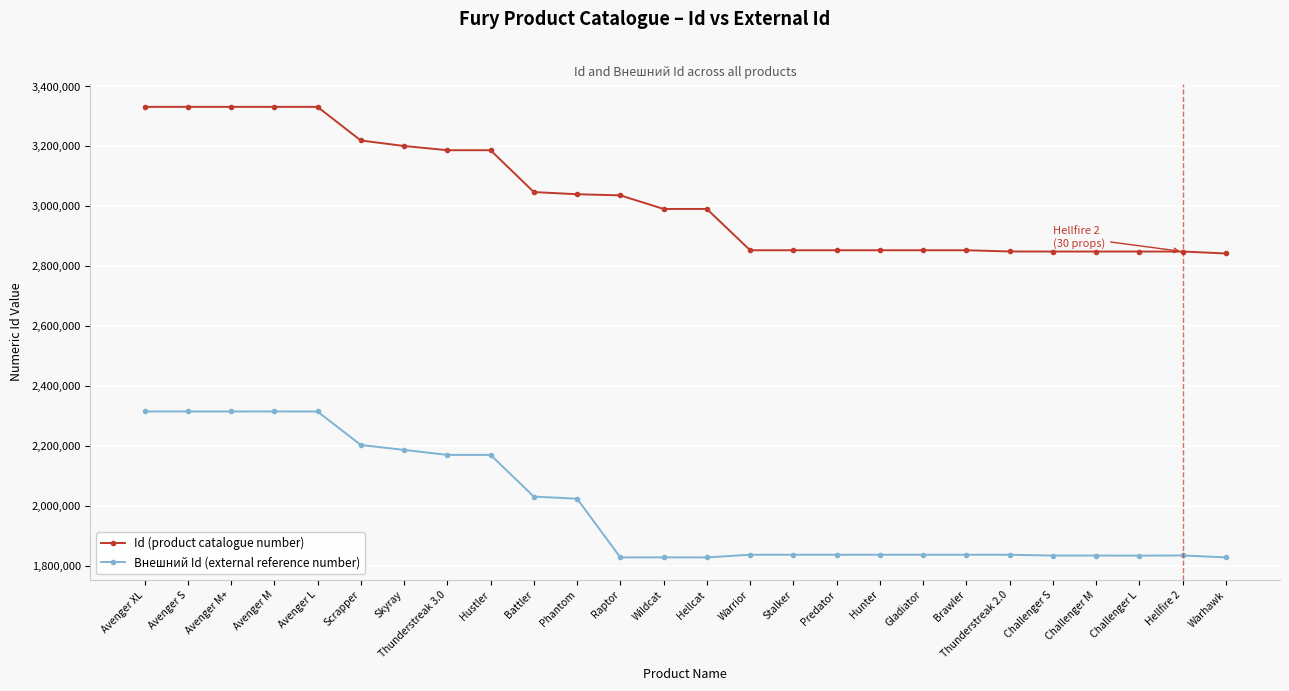

How many values in the Внешний Id (external reference number) series are below 1836593?

12